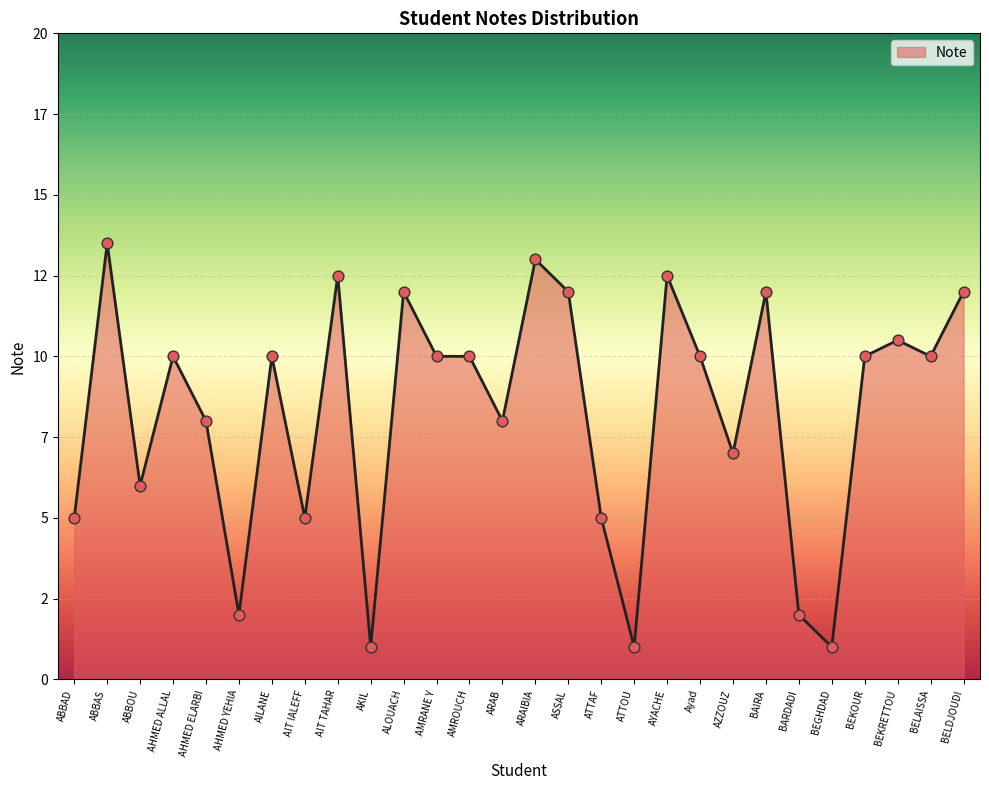

What is the change in value from AHMED ALLAL to BARDADI?

-8.0